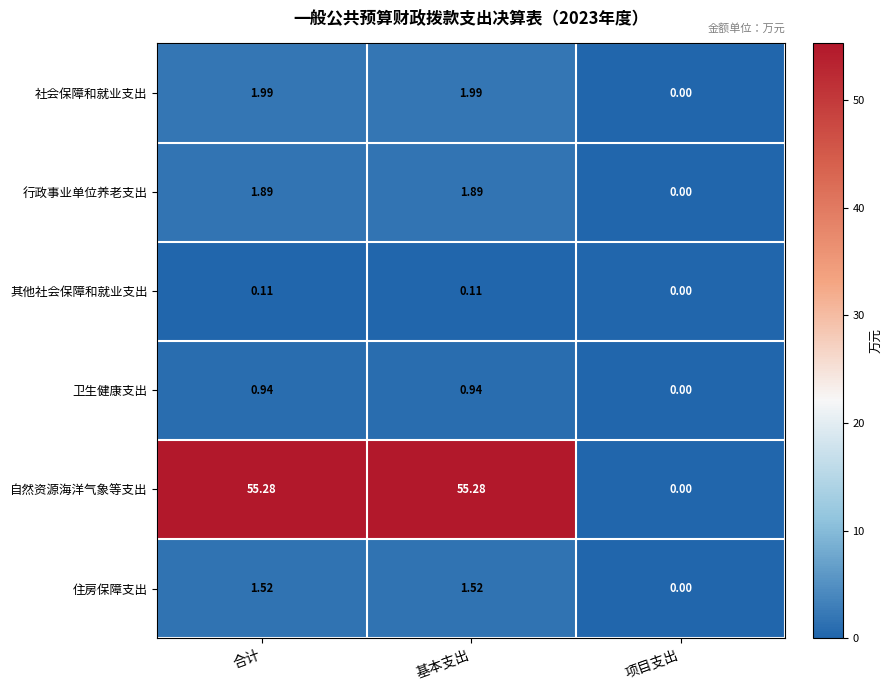

Is the value of 自然资源海洋气象等支出 at 合计 greater than the value of 卫生健康支出 at 项目支出?

Yes